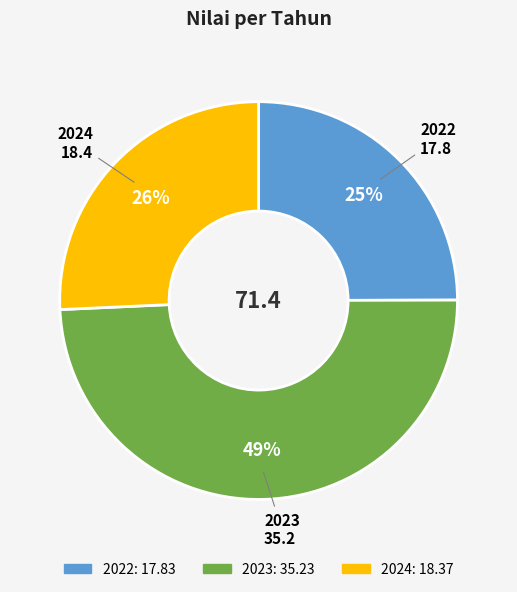

To the nearest percent, what portion does 2024 represent?

26%